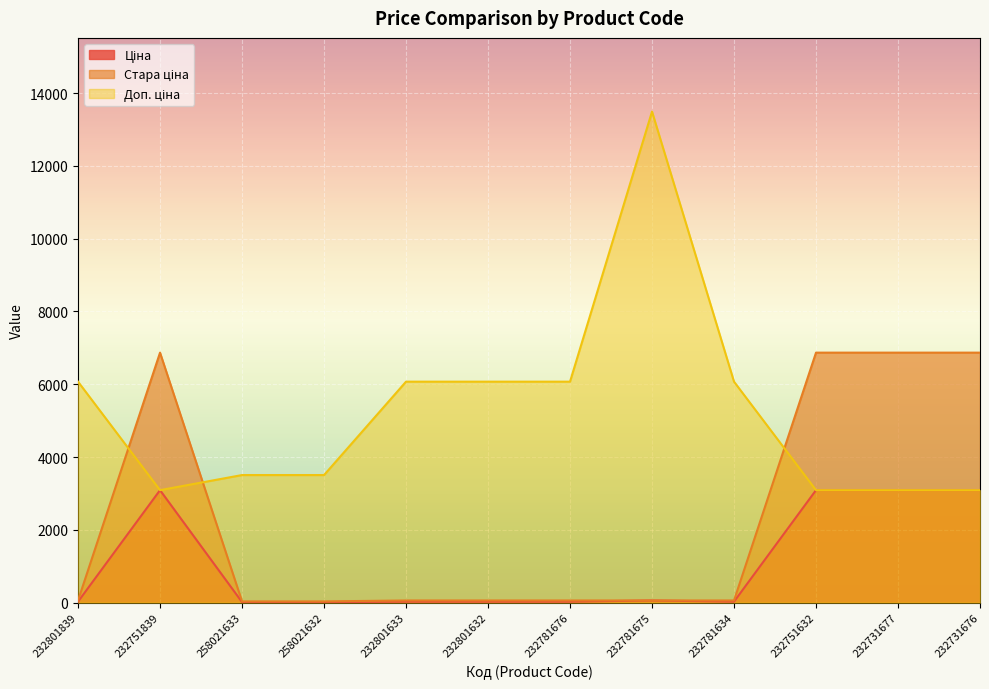

What is the difference between the highest and lowest values at 232751632?

3778.4